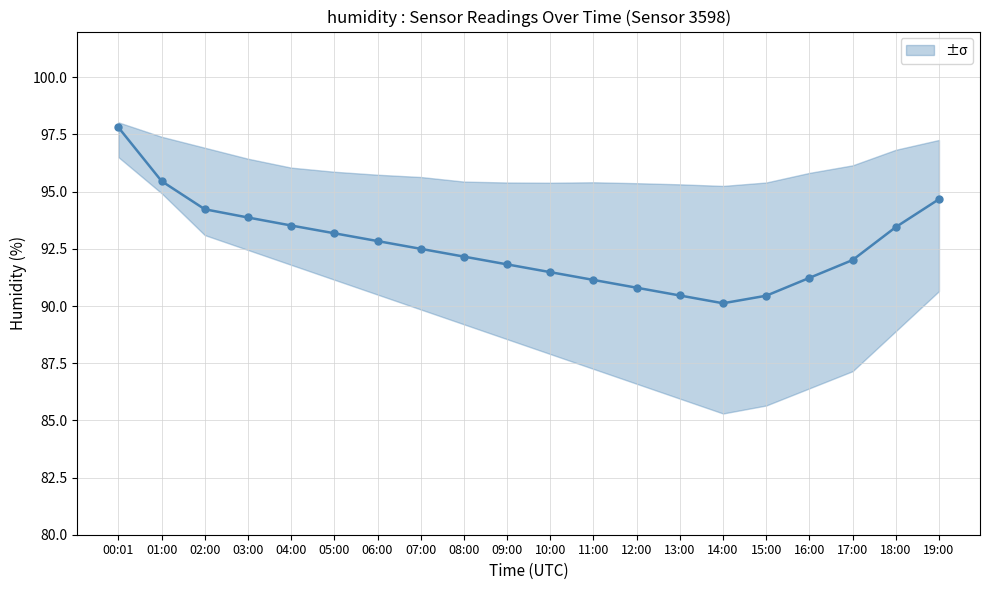

Reading right to left, transcribe all the data shown in this chart.

94.7	93.5	92.0	91.2	90.5	90.1	90.5	90.8	91.1	91.5	91.8	92.2	92.5	92.8	93.2	93.5	93.9	94.2	95.5	97.8